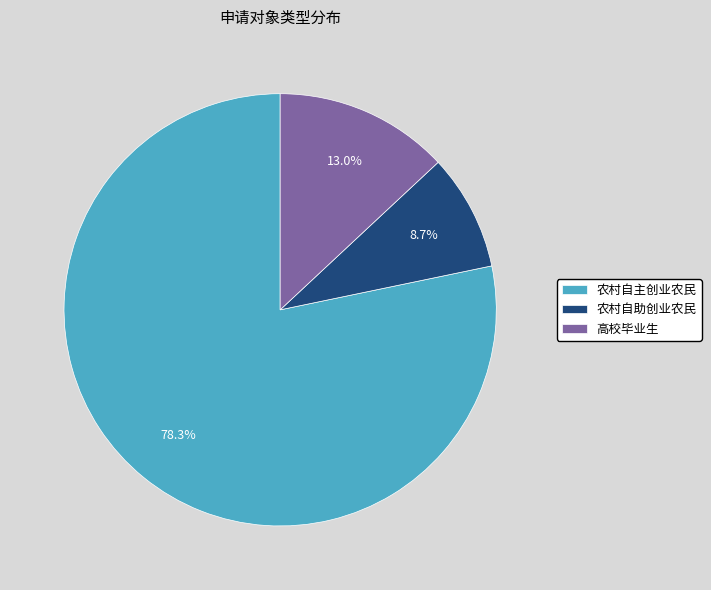

Is it true that 高校毕业生 is 13% of the pie?

True